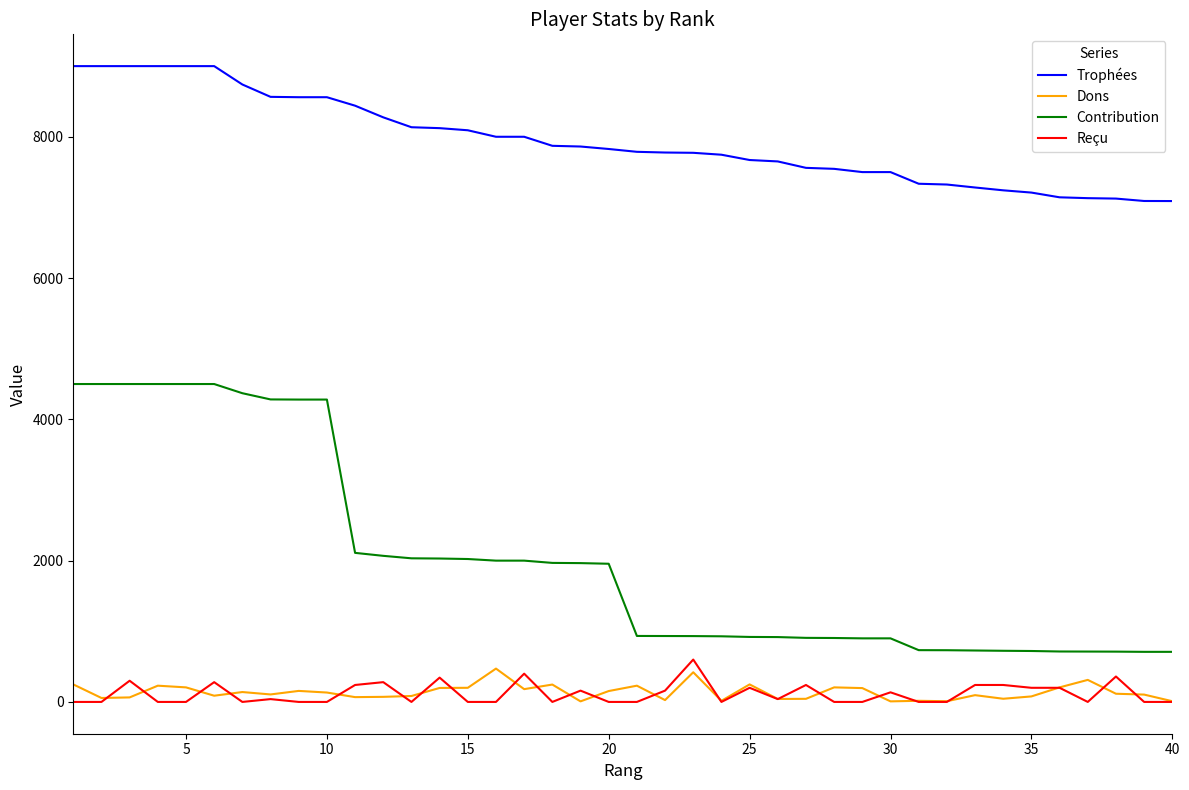

Which series has the widest spread of values?

Contribution